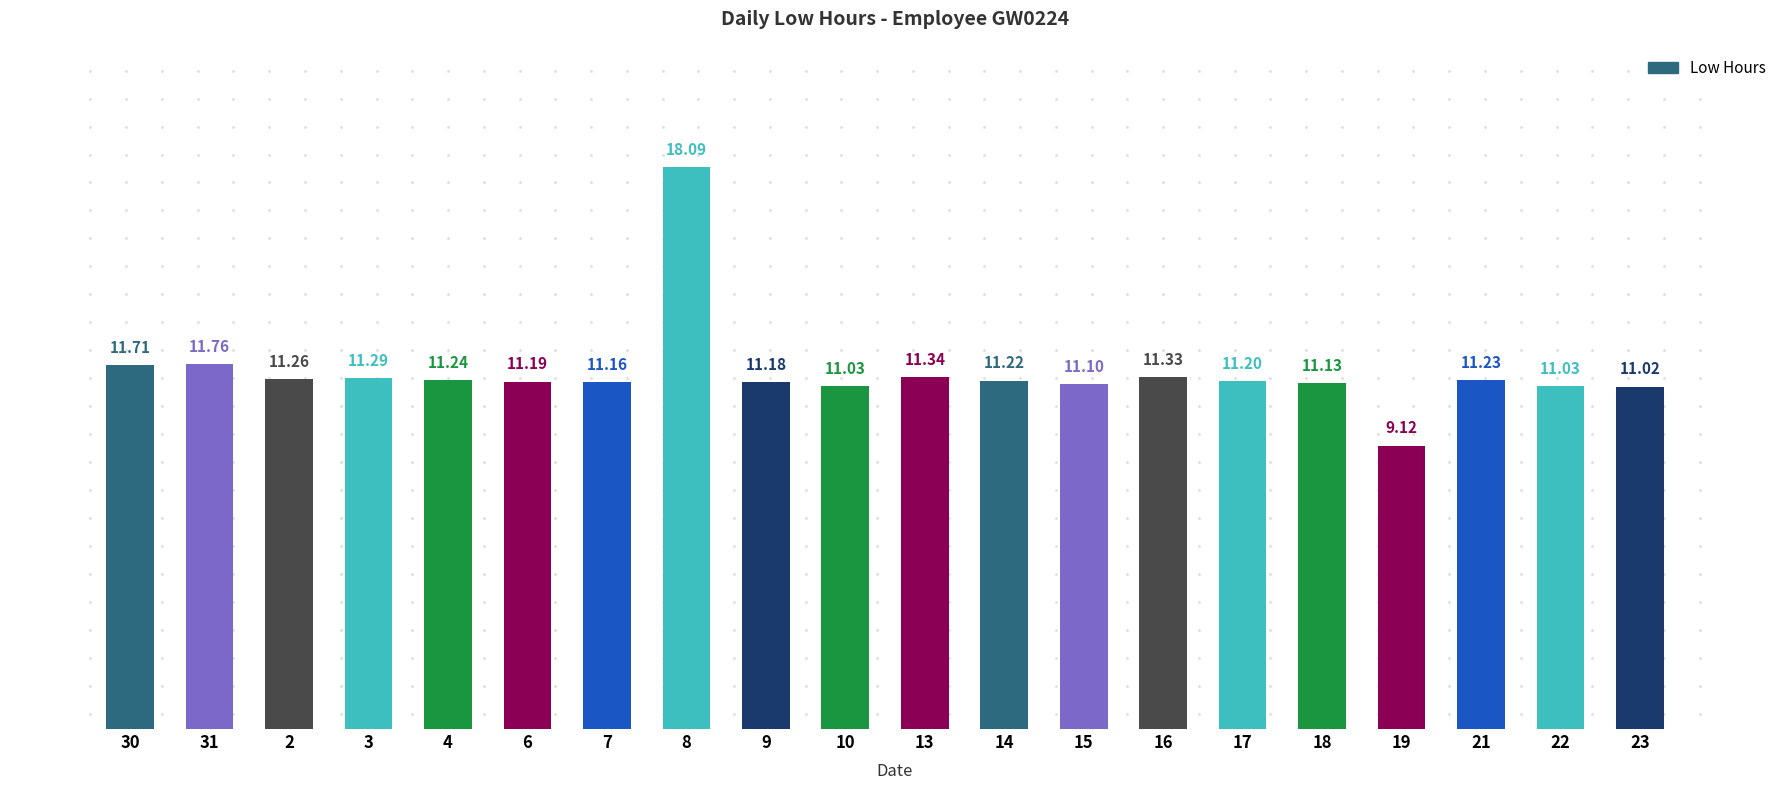

What is the ratio of the value at 2 to the value at 17?

1.0